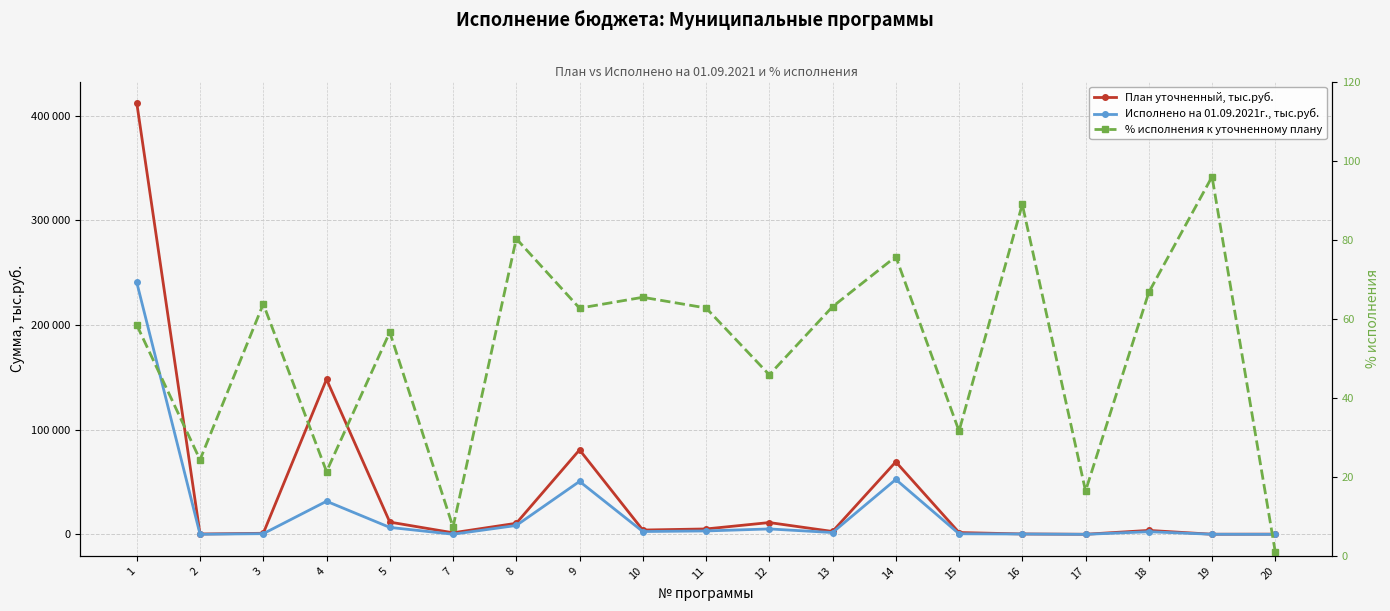

What is the average value of the Исполнено на 01.09.2021г., тыс.руб. series?

21445.9